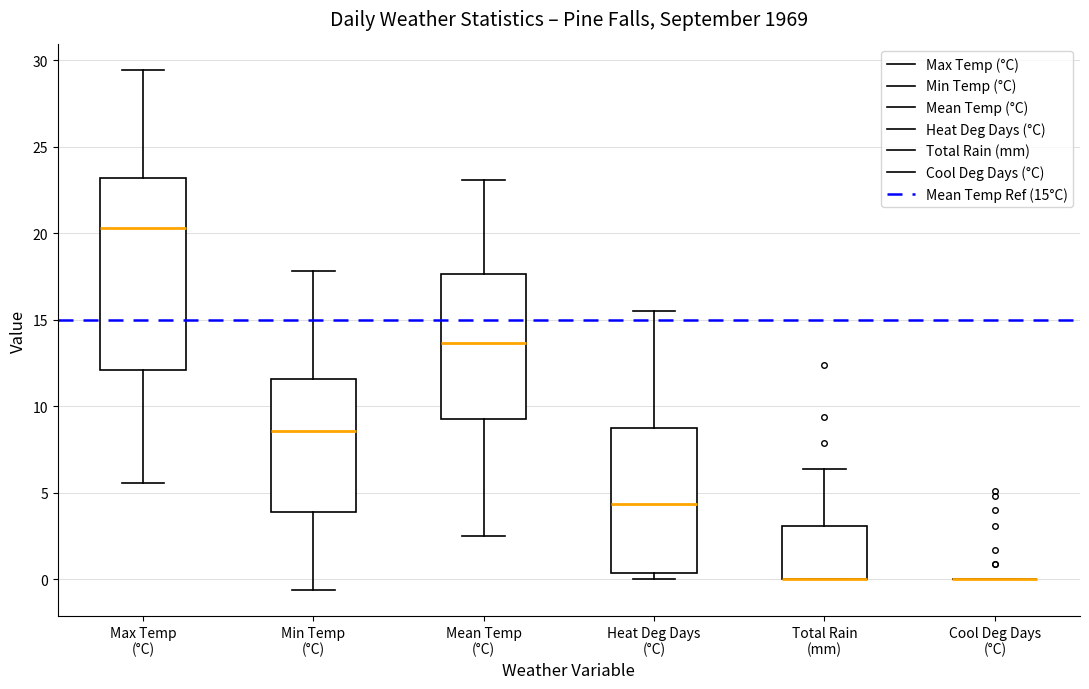

Reading left to right, transcribe this box plot: for each box, give where its median line is, the range the box spans, and where its two whiskers end, as read against the y-axis. The values are not printed on the chart, so give them approximately, as read against the axis.

Max Temp (°C): median 20.5, box 12.0 to 23.0, whiskers 5.5 to 29.5
Min Temp (°C): median 8.5, box 4.0 to 11.5, whiskers -0.5 to 18.0
Mean Temp (°C): median 13.5, box 9.5 to 17.5, whiskers 2.5 to 23.0
Heat Deg Days (°C): median 4.5, box 0.5 to 8.5, whiskers 0.0 to 15.5
Total Rain (mm): median 0.0 (drawn on the box's lower edge), box 0.0 to 3.0, whiskers 0.0 to 6.5
Cool Deg Days (°C): box collapsed to a line at 0.0, whiskers 0.0 to 0.0